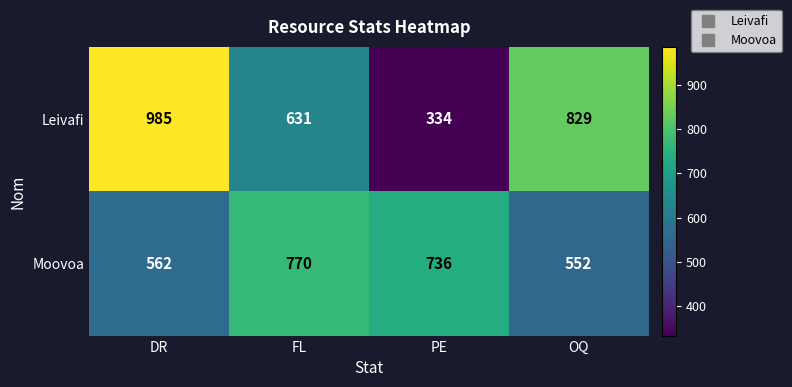

Which series has the largest range (max minus min)?

Leivafi